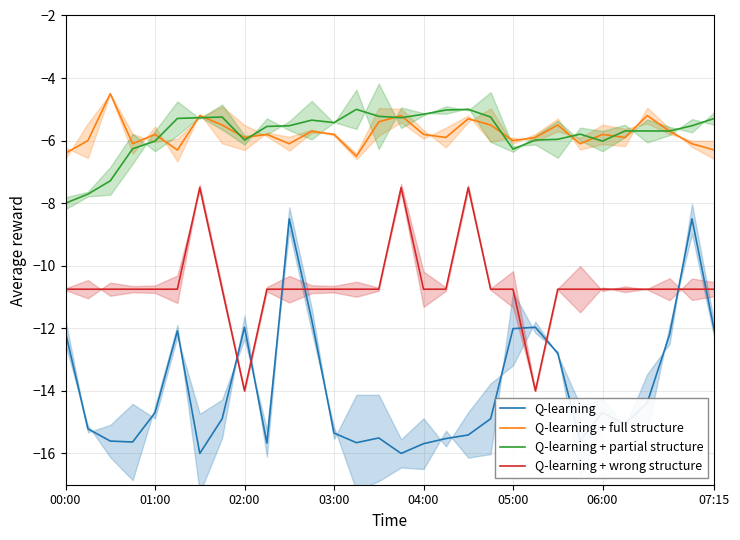

How many distinct data groups are displayed?

4